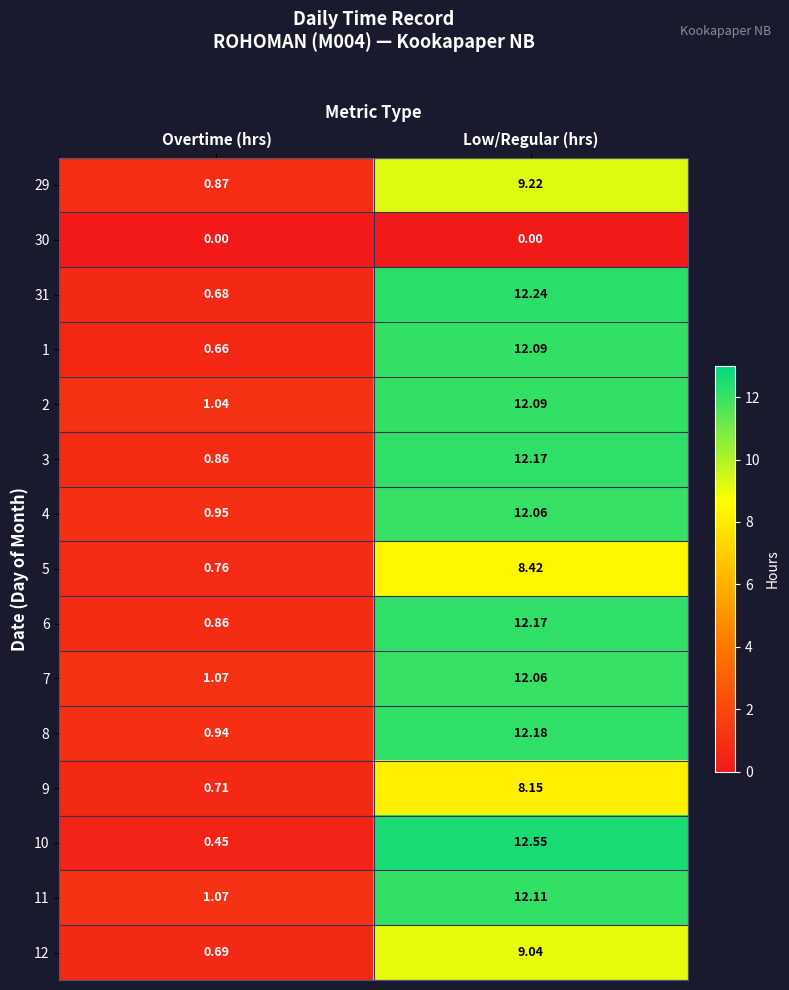

Which category has the lowest value in the 9 series?

Overtime (hrs)